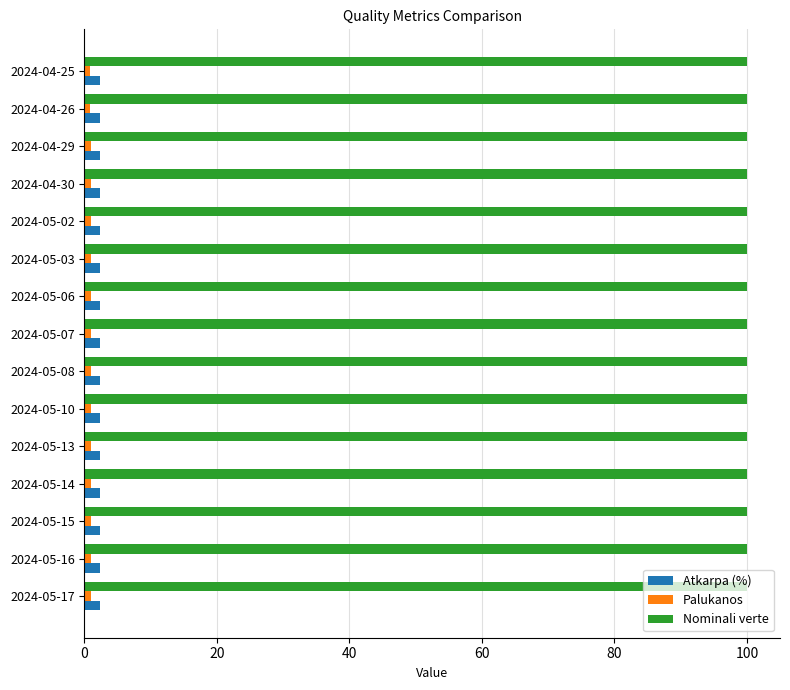

The Nominali verte series shows 44.6 at 2024-04-30. True or false?

False